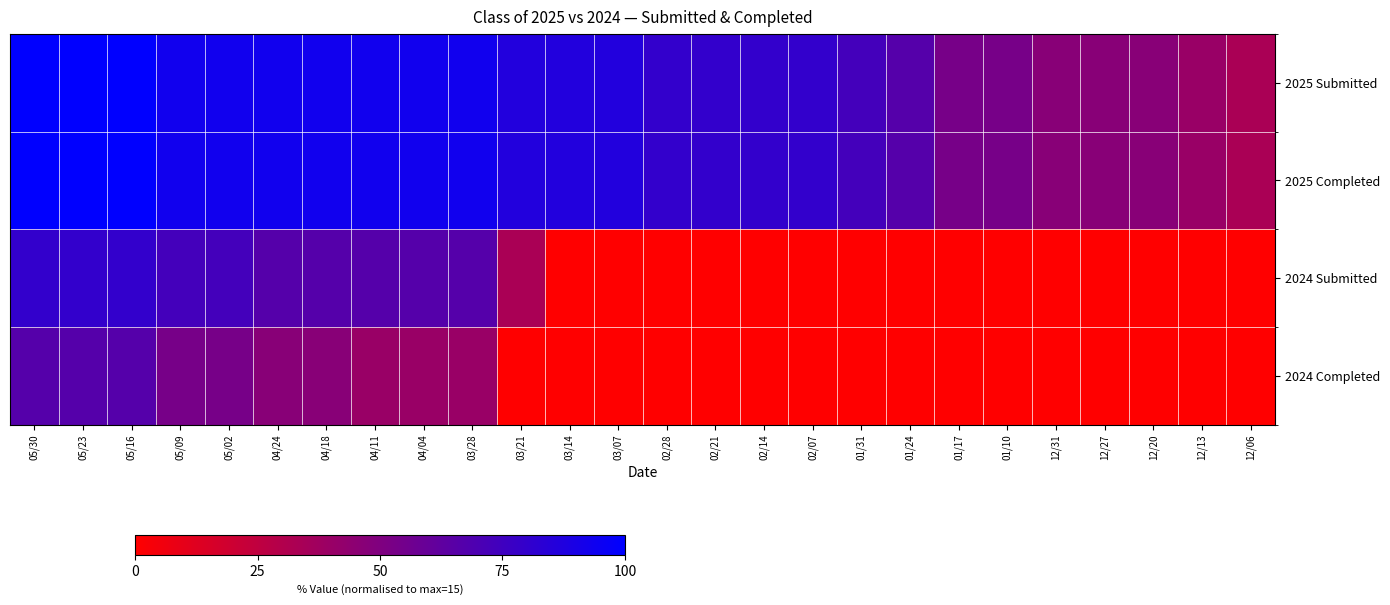

What is the spread (max minus min) of values at 04/04?

53.3